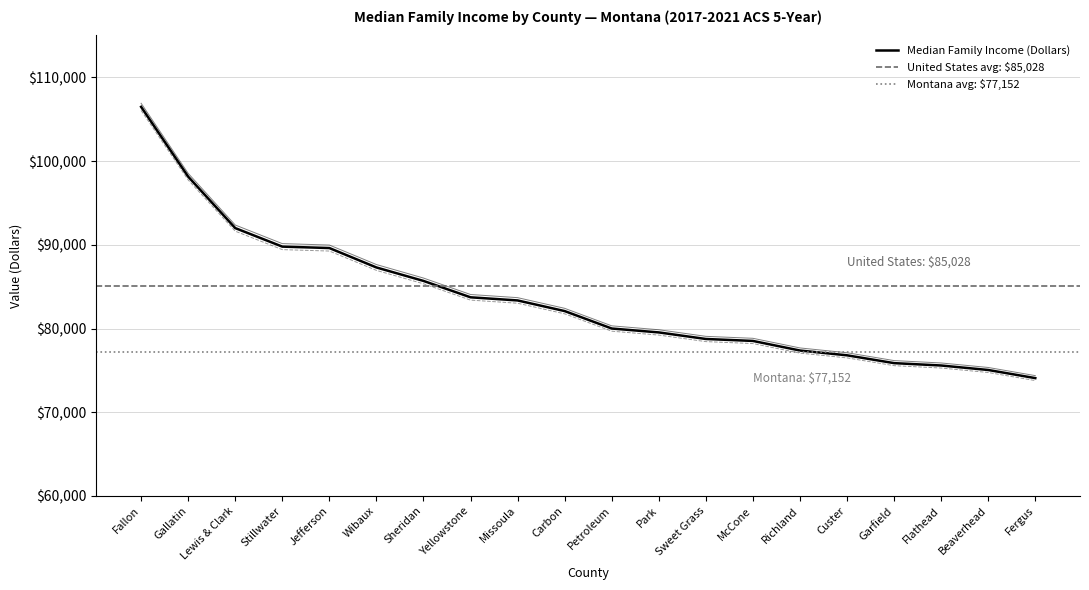

Which category has the lowest value across all series?

Fergus